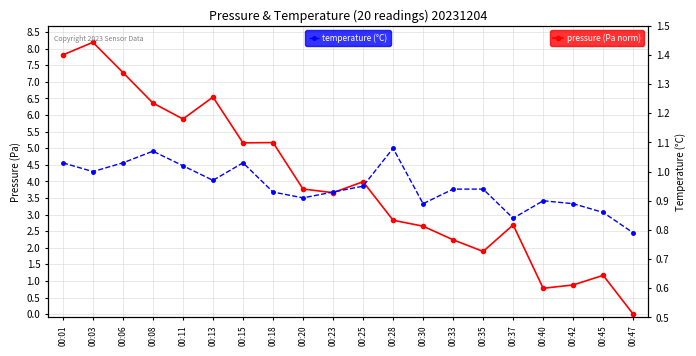

How many interior local valleys does the temperature (°C) series have?

5